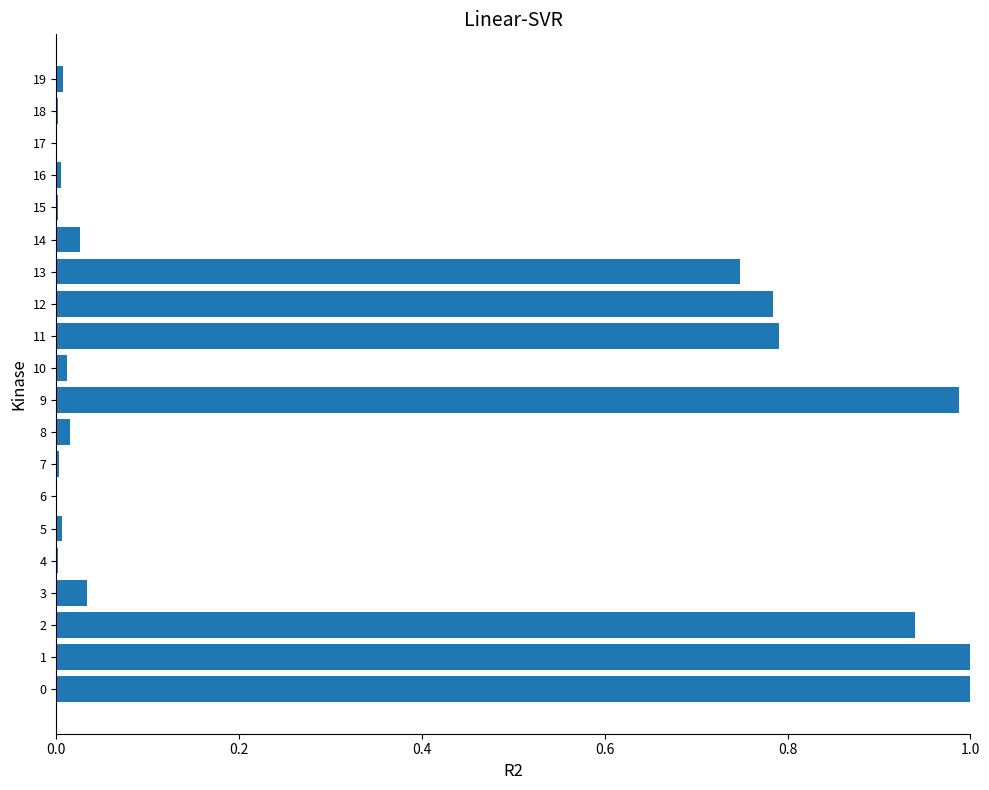

What is the sum of all values?

6.4